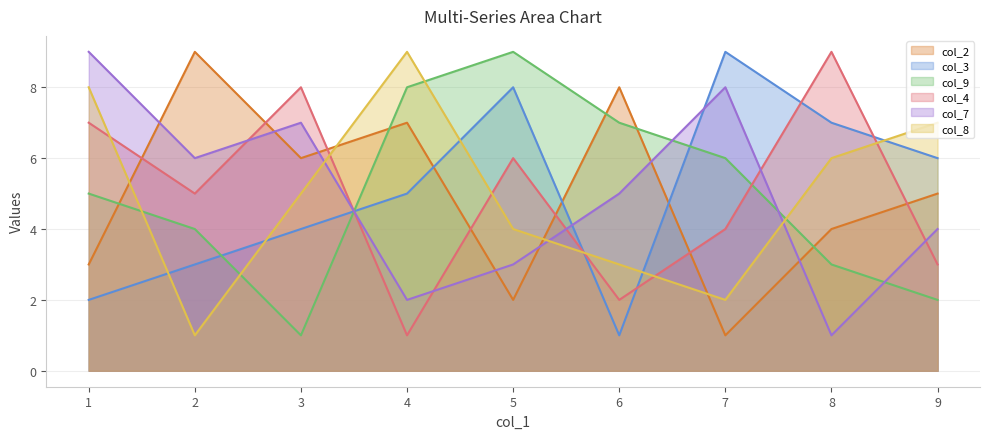

What is the spread (max minus min) of values at 7?

8